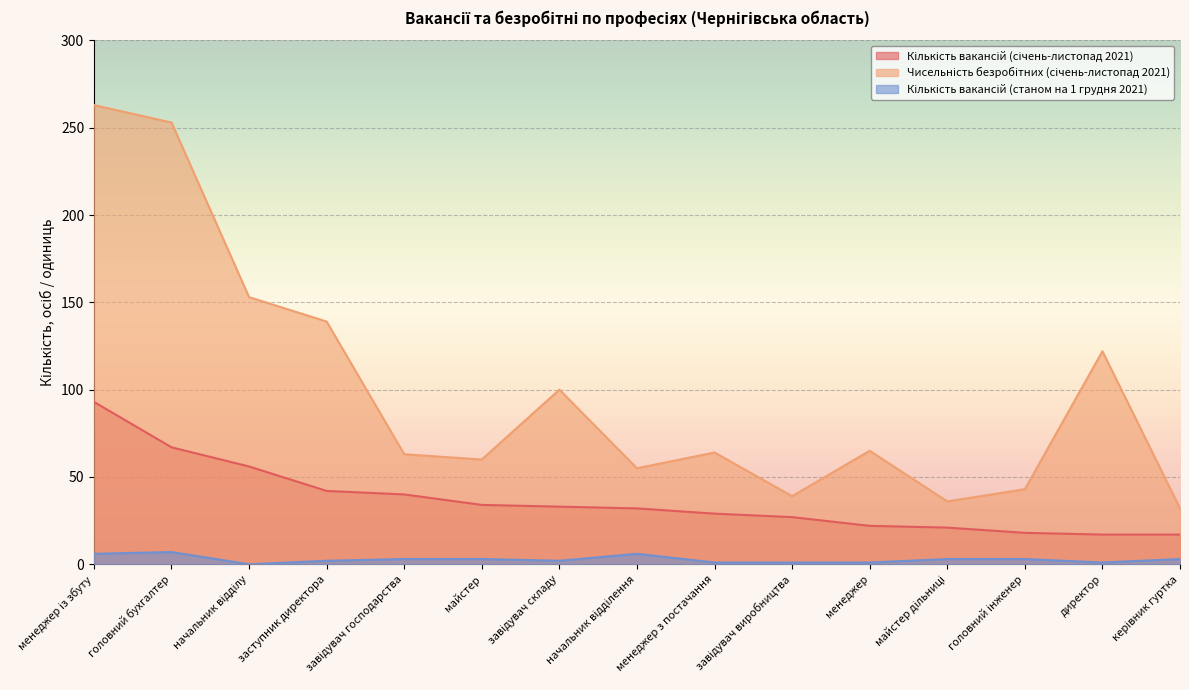

The value of Кількість вакансій (станом на 1 грудня 2021) at головний бухгалтер is 7. True or false?

True